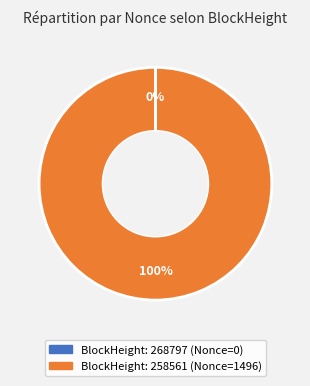

To the nearest percent, what is the difference between the largest and smallest slice percentages?

100%